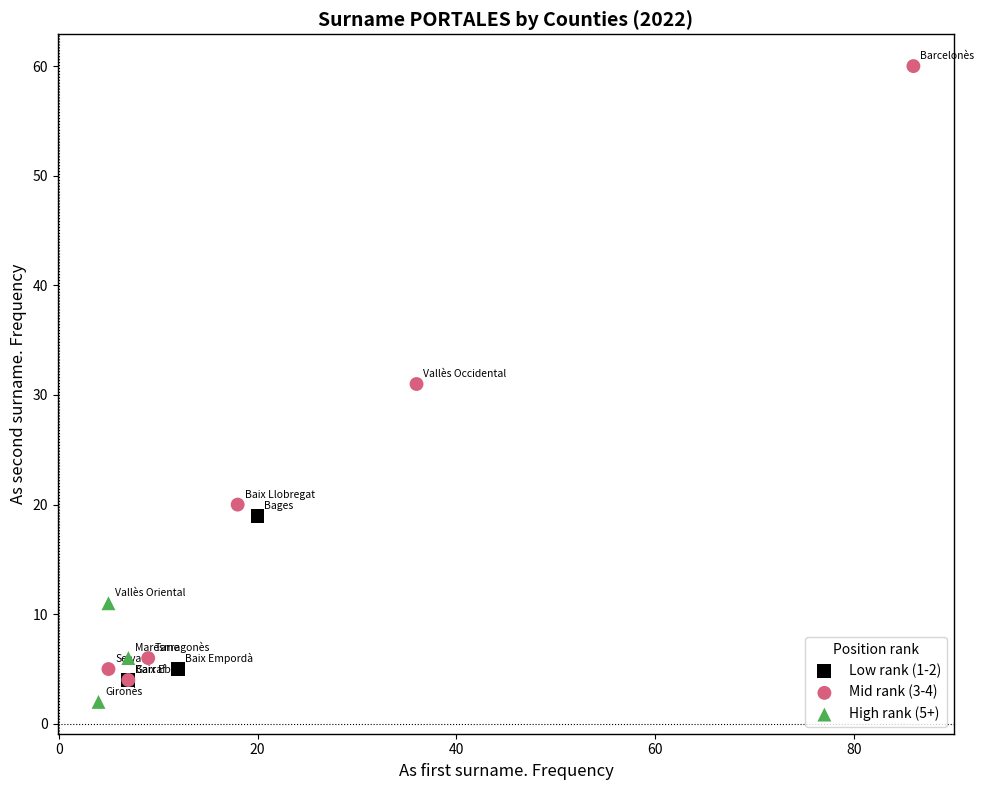

Which series has the largest Y range (max minus min)?

Mid rank (3-4)